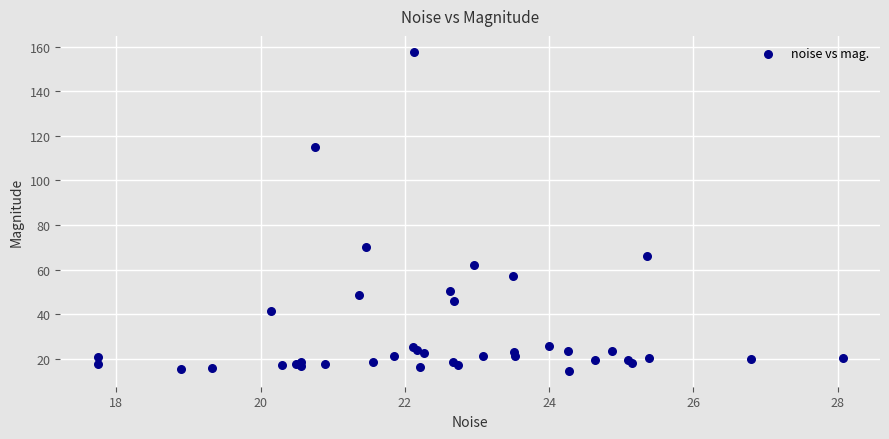

What Y value in the scatter plot is closest to 86?

69.9